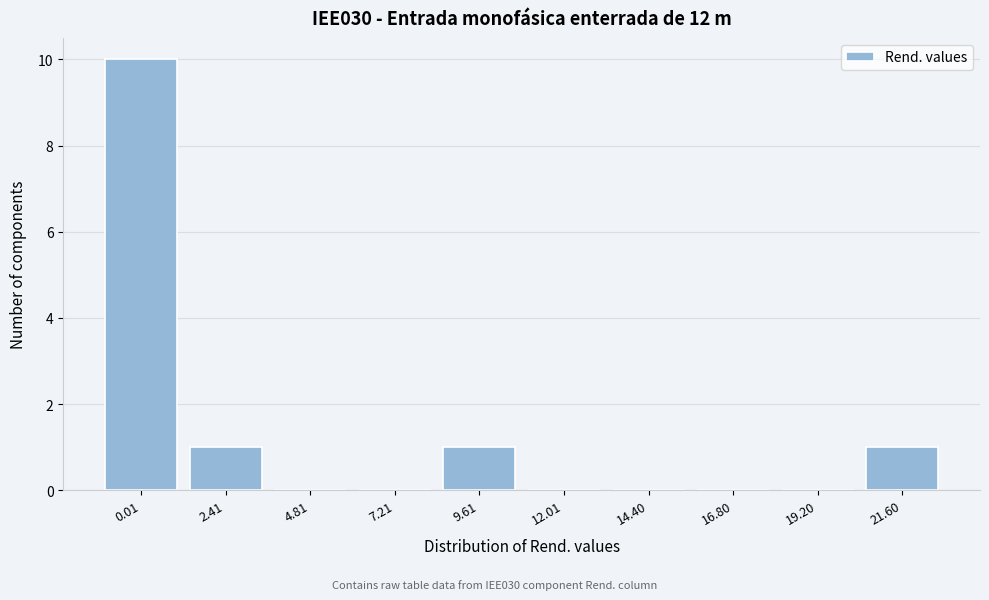

Reading left to right, extract all data points from this chart.

0.01=10	2.41=1	4.81=0	7.21=0	9.61=1	12.01=0	14.40=0	16.80=0	19.20=0	21.60=1